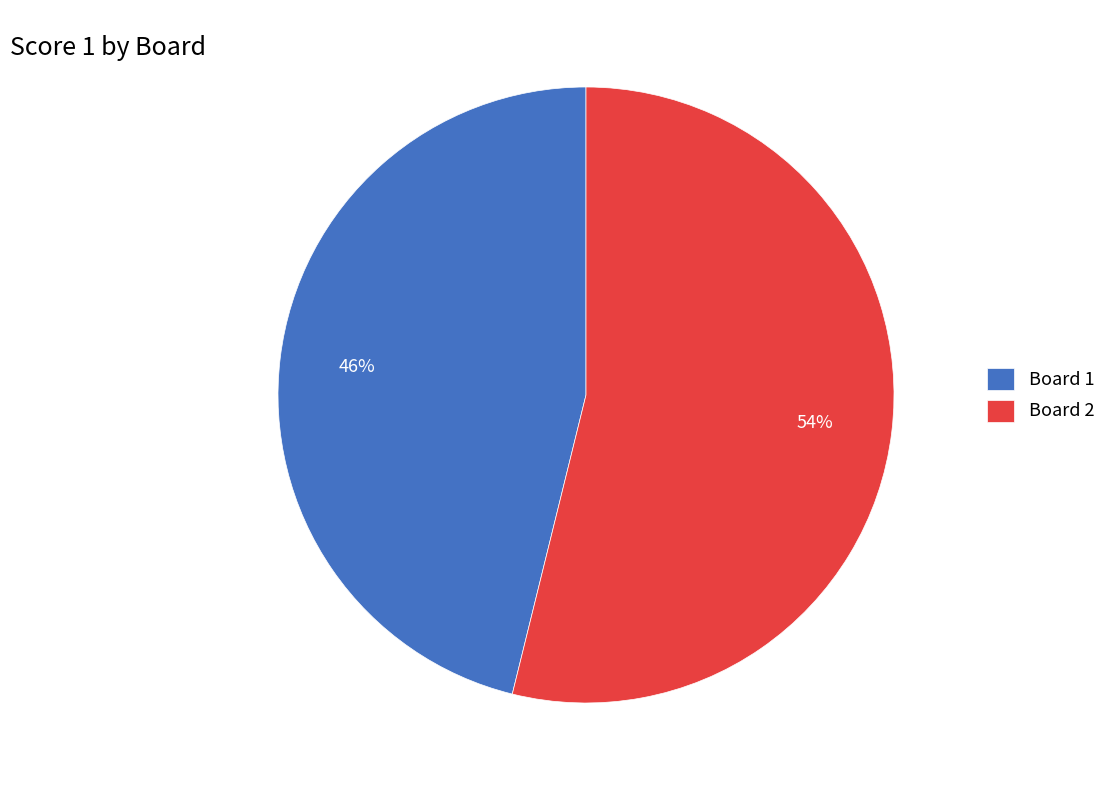

How many slices are in this pie chart?

2